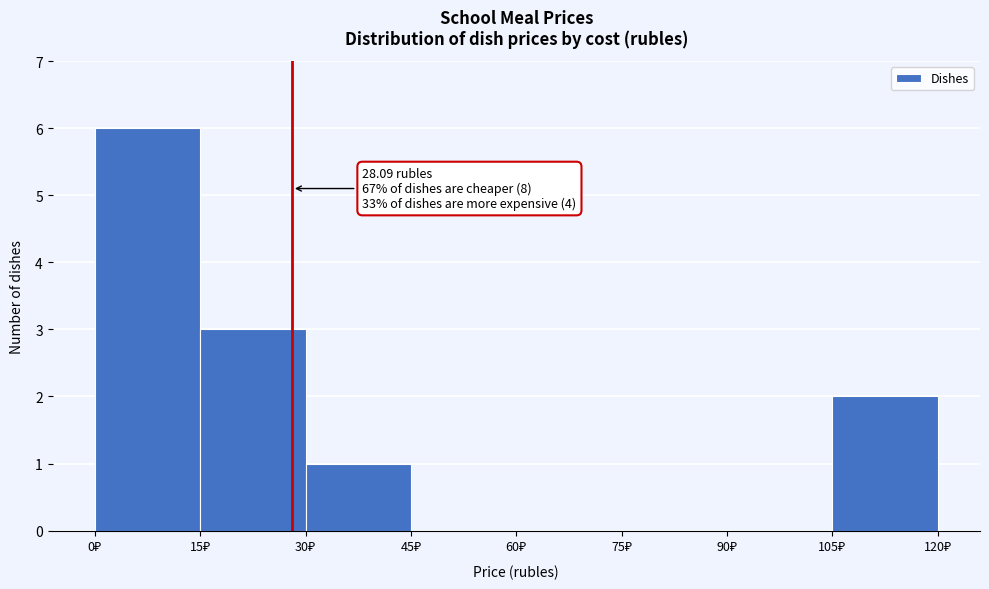

Over which range of the x-axis is the bar tallest?

0 to 15